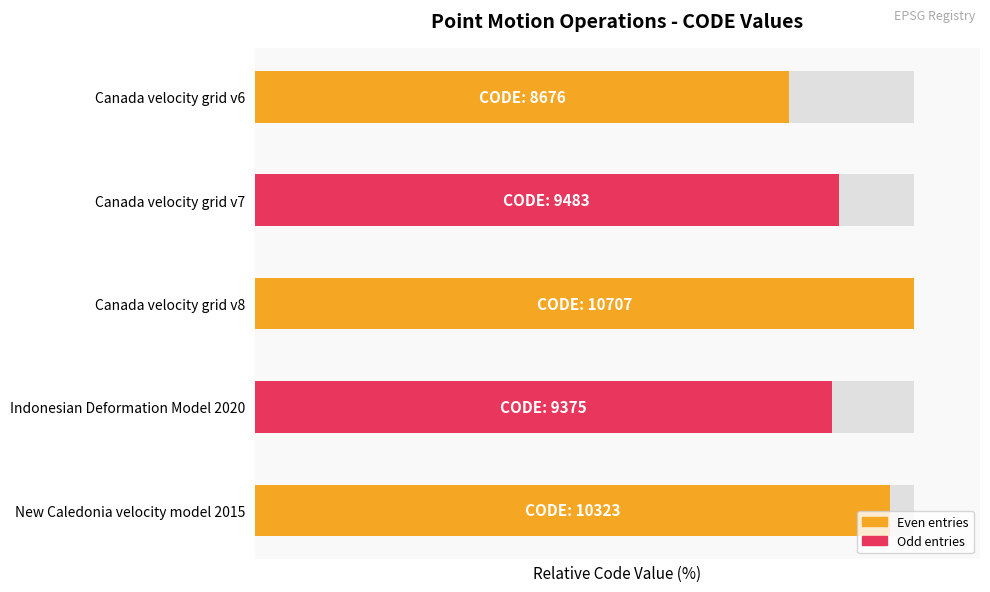

Are the bars grouped side by side (vs. stacked)?

No